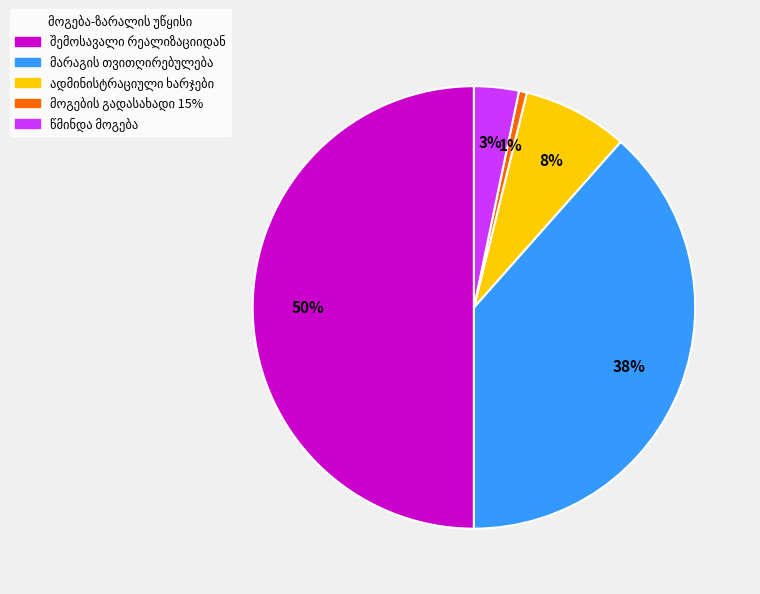

To the nearest percent, what is the difference between the largest and smallest slice percentages?

49%